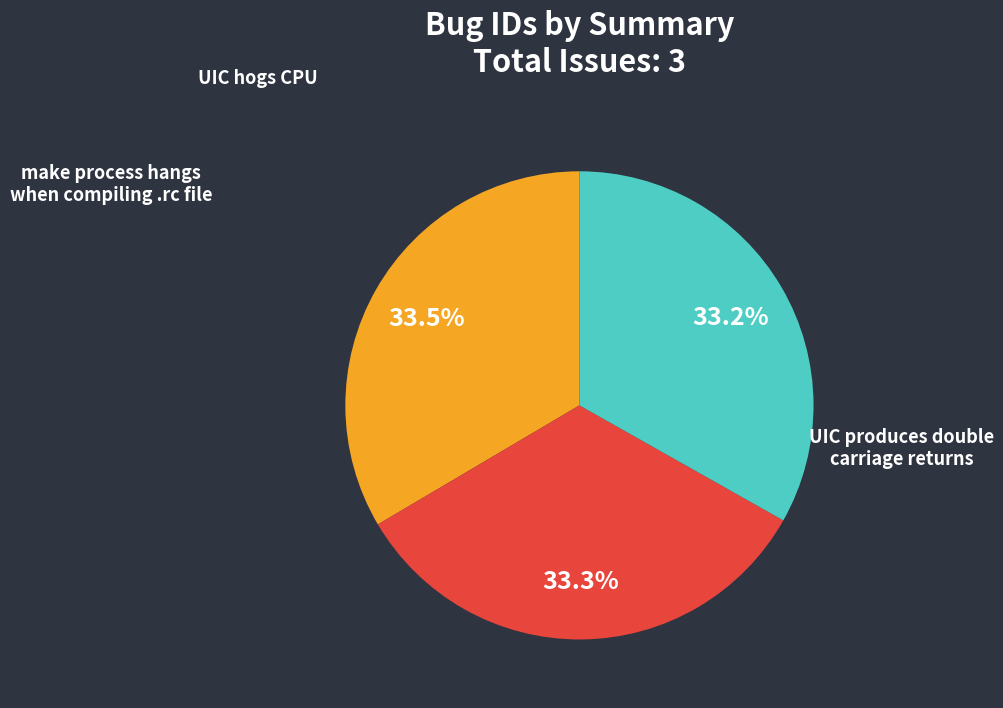

Does any single category account for the majority?

No